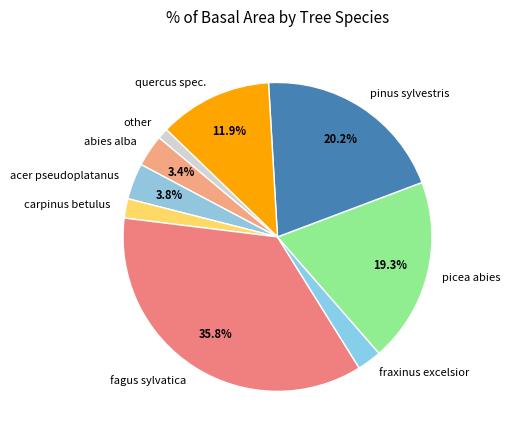

Approximately how many times larger is the value at quercus spec. compared to acer pseudoplatanus?

3.1